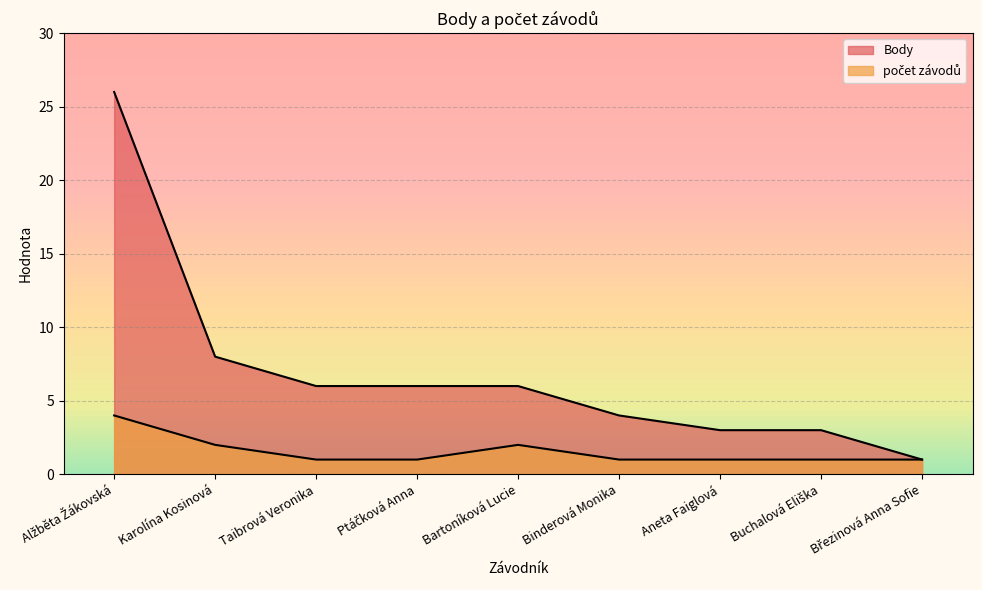

What is the value of the Body point at the 5th from the left?

6